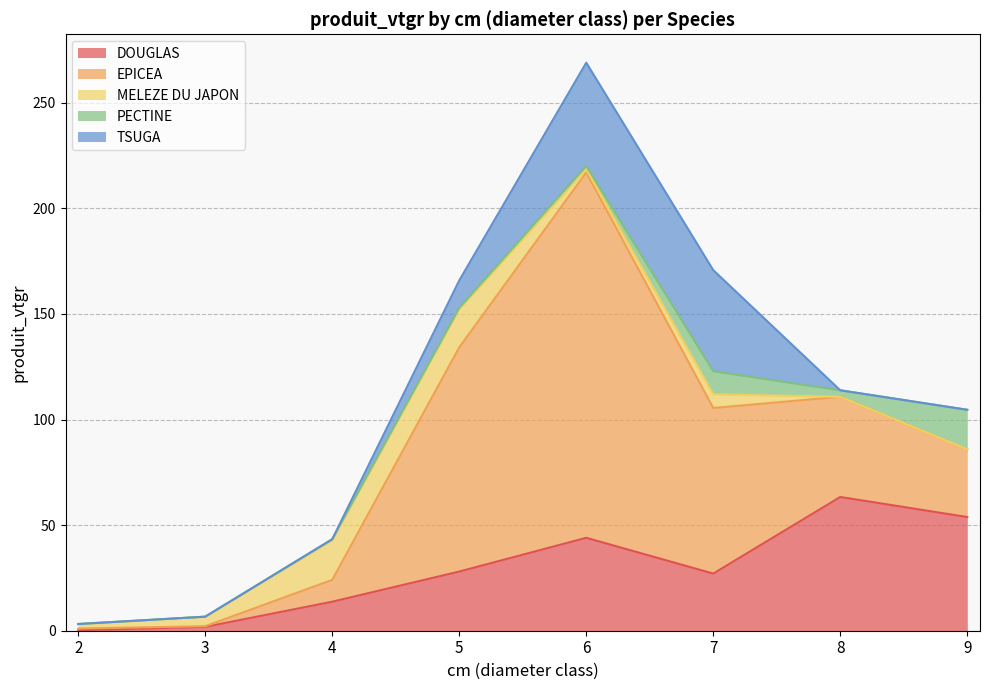

True or false: EPICEA and TSUGA cross at least once.

False